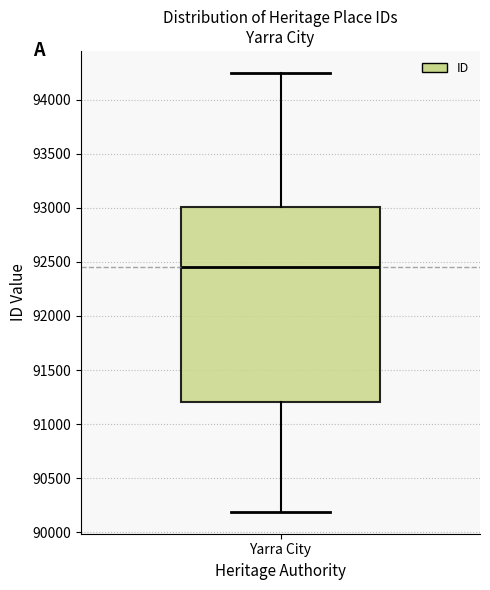

Read this box plot against the y-axis: the position of the median line, the range covered by the box, and the ends of both whiskers. The values are not printed on the chart, so give them approximately, as read against the axis.

median 92450, box 91200 to 93000, whiskers 90200 to 94250